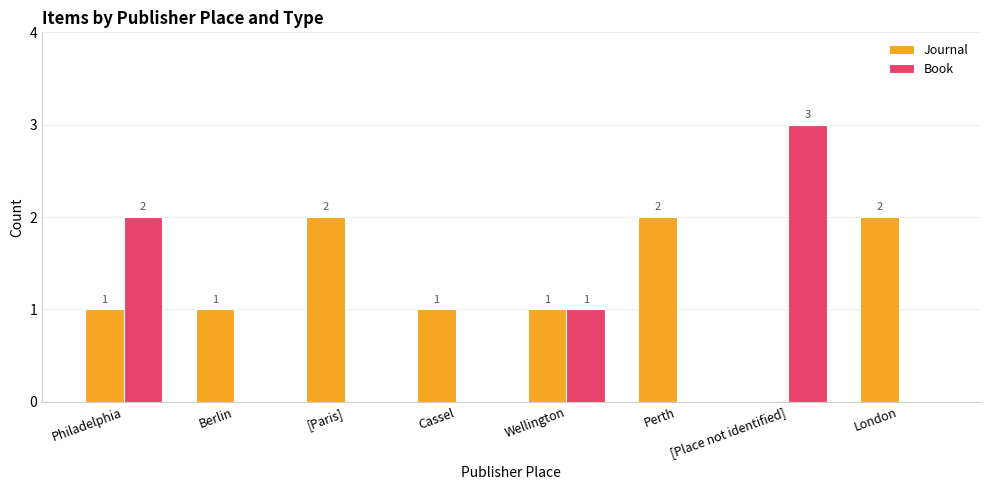

How many Book values are between 0 and 2?

7